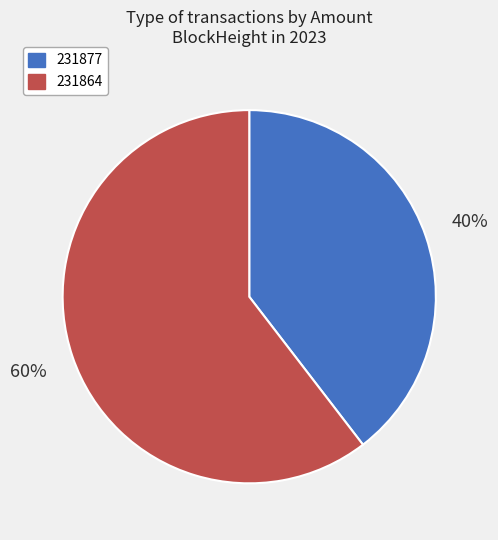

Do 231877 and 231864 together represent more than half of the pie?

Yes